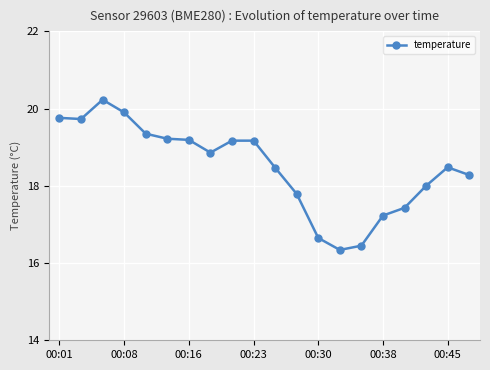

What is the smallest value displayed?

16.3